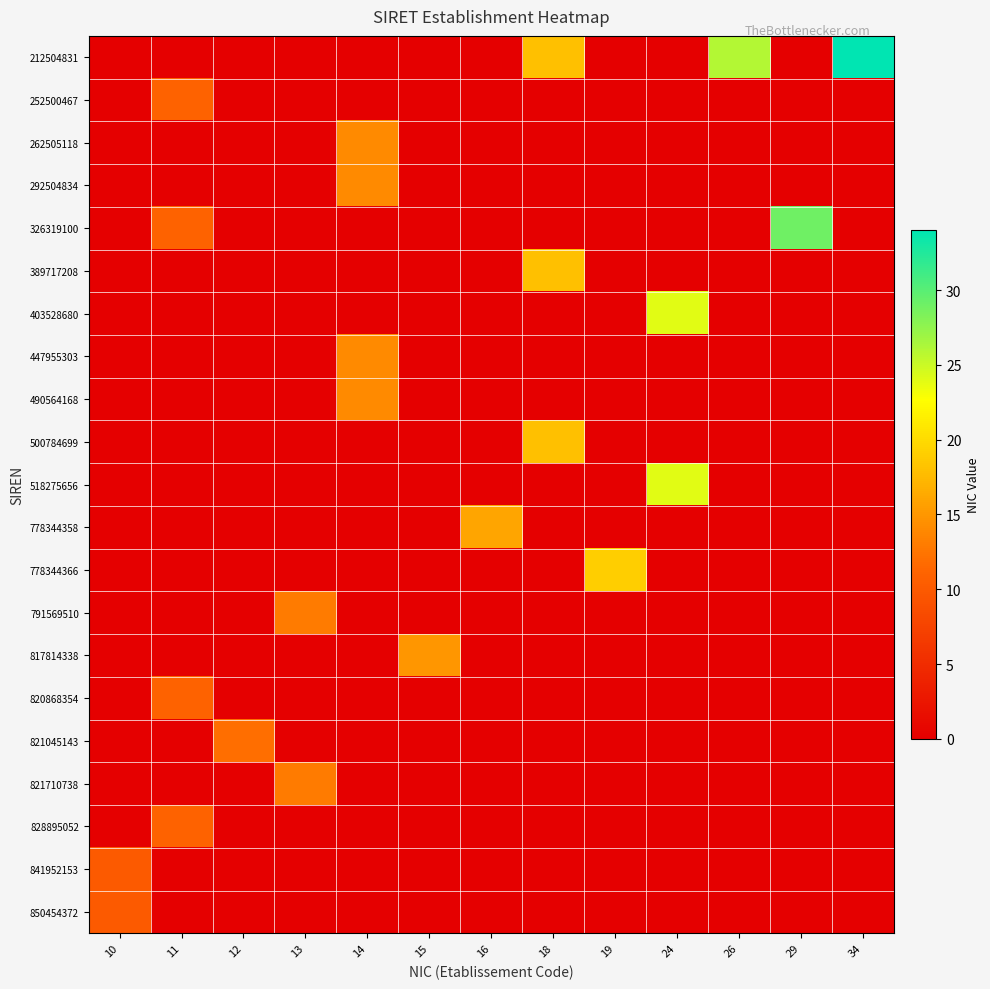

Which has a higher value, 18 or 11?

18